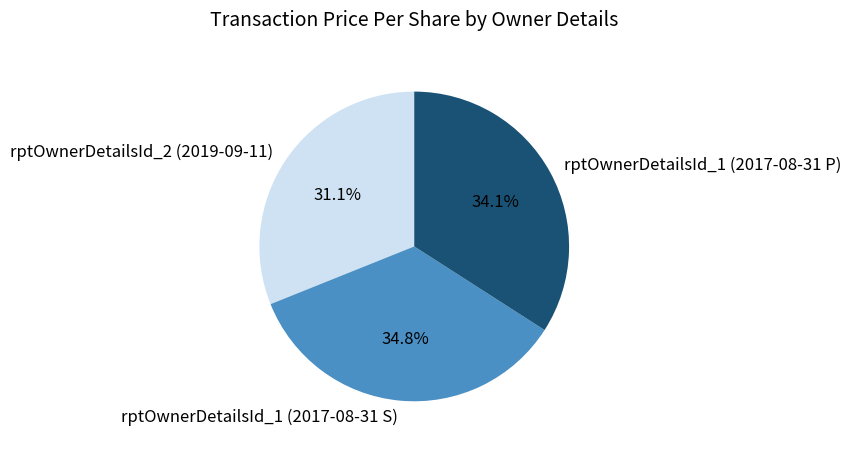

To the nearest percent, what is the combined percentage of rptOwnerDetailsId_2 (2019-09-11) and rptOwnerDetailsId_1 (2017-08-31 P)?

65%